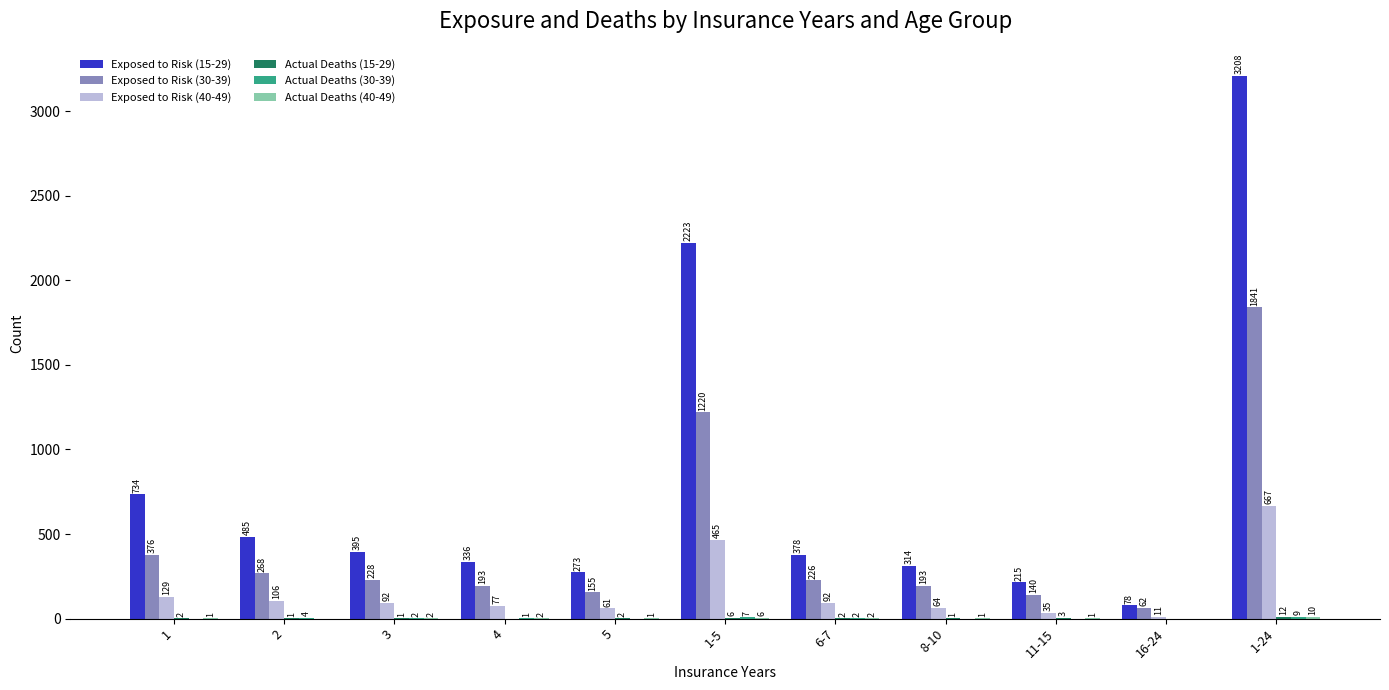

At which label does Exposed to Risk (15-29) reach its peak?

1-24